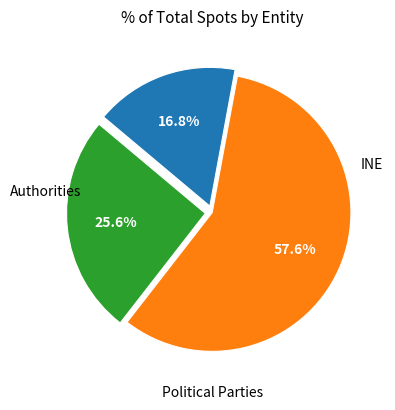

Is there a majority slice in this chart?

Yes